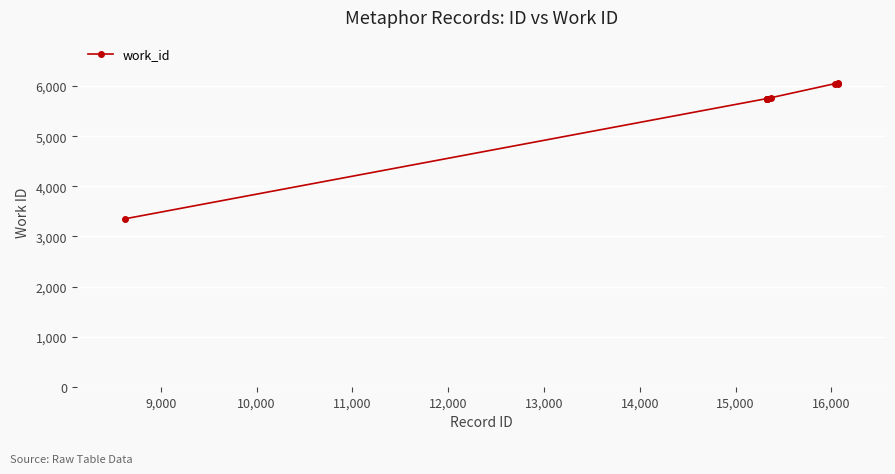

What is the smallest value displayed?

3350